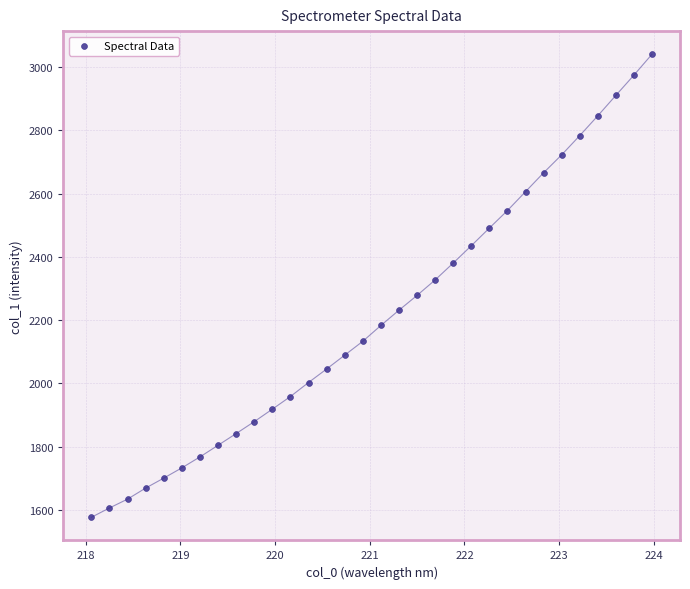

What is the range of Y values (max minus min)?

1463.0